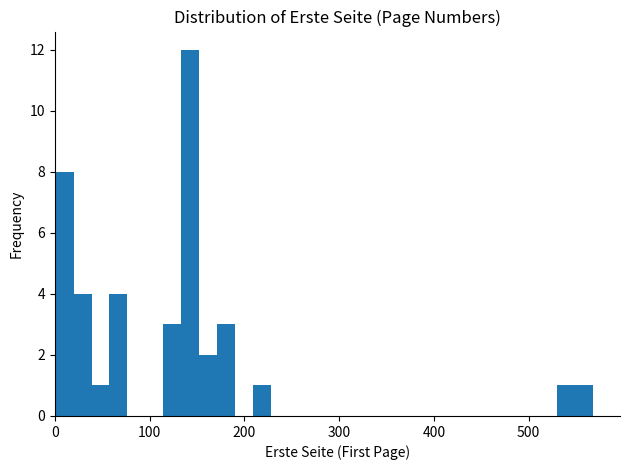

Read against the x-axis, roughly where is the centre of the tallest bar?

140